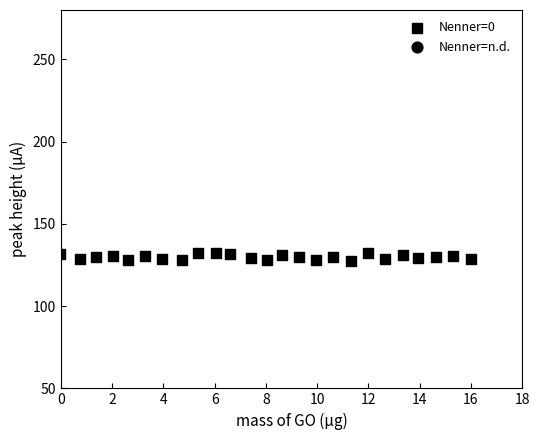

What is the range of Y values (max minus min)?

4.7